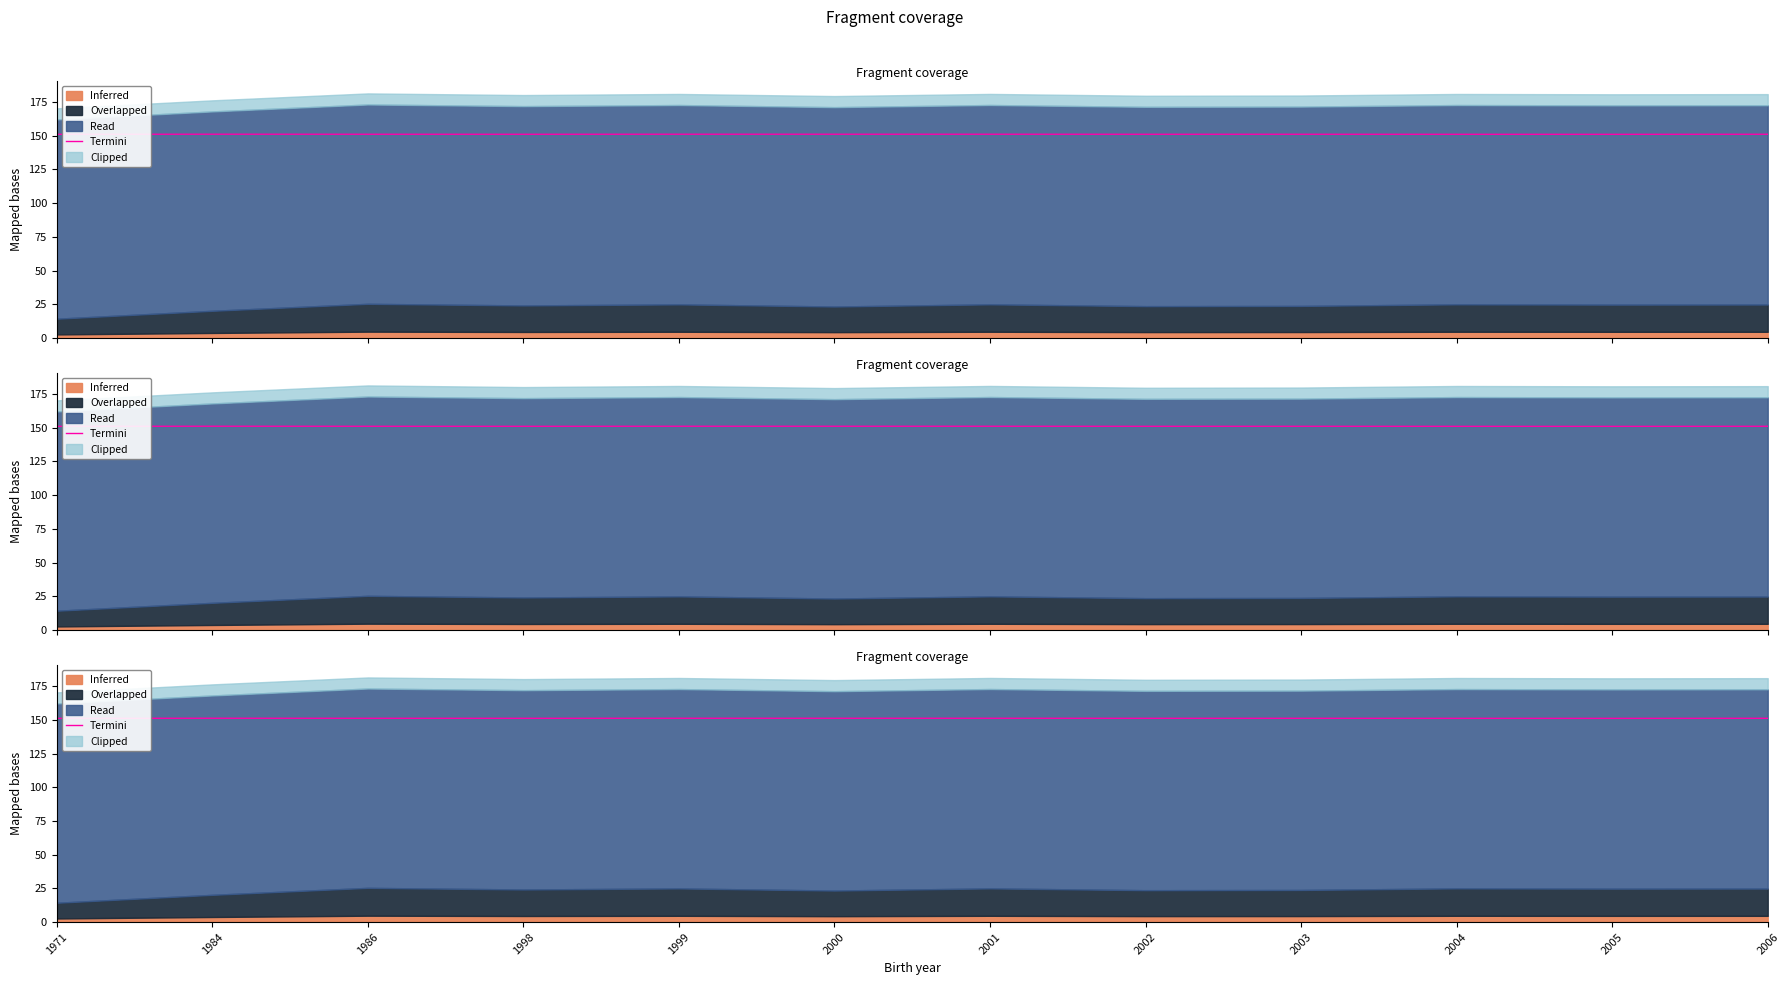

Between 2003 and 2005, which is larger?

2003